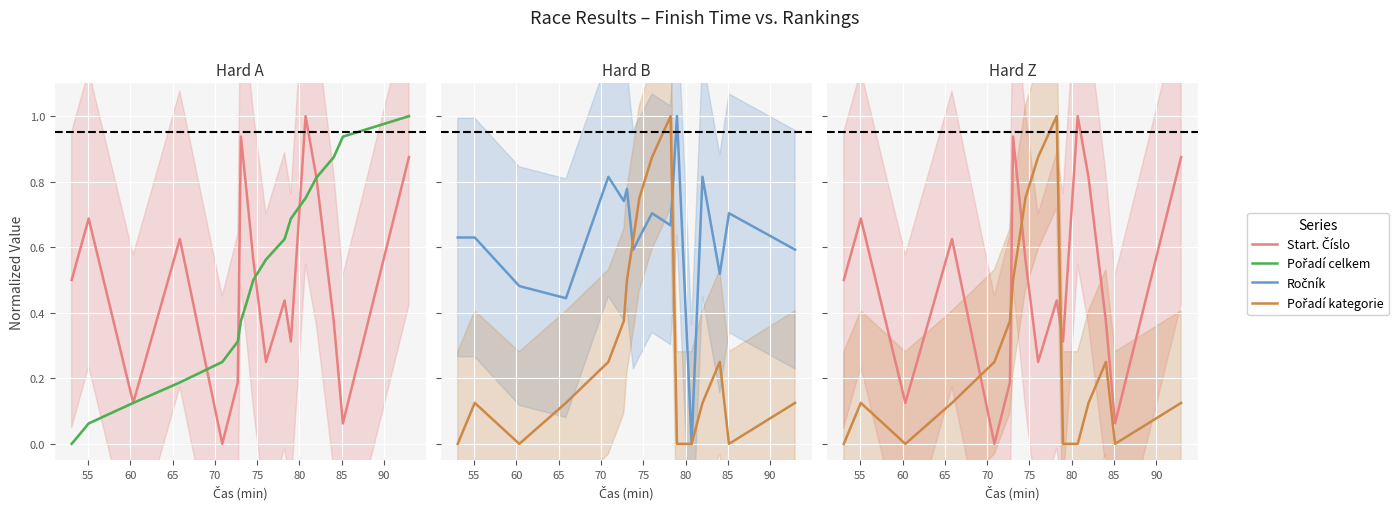

True or false: Pořadí kategorie and Ročník cross at least once.

True